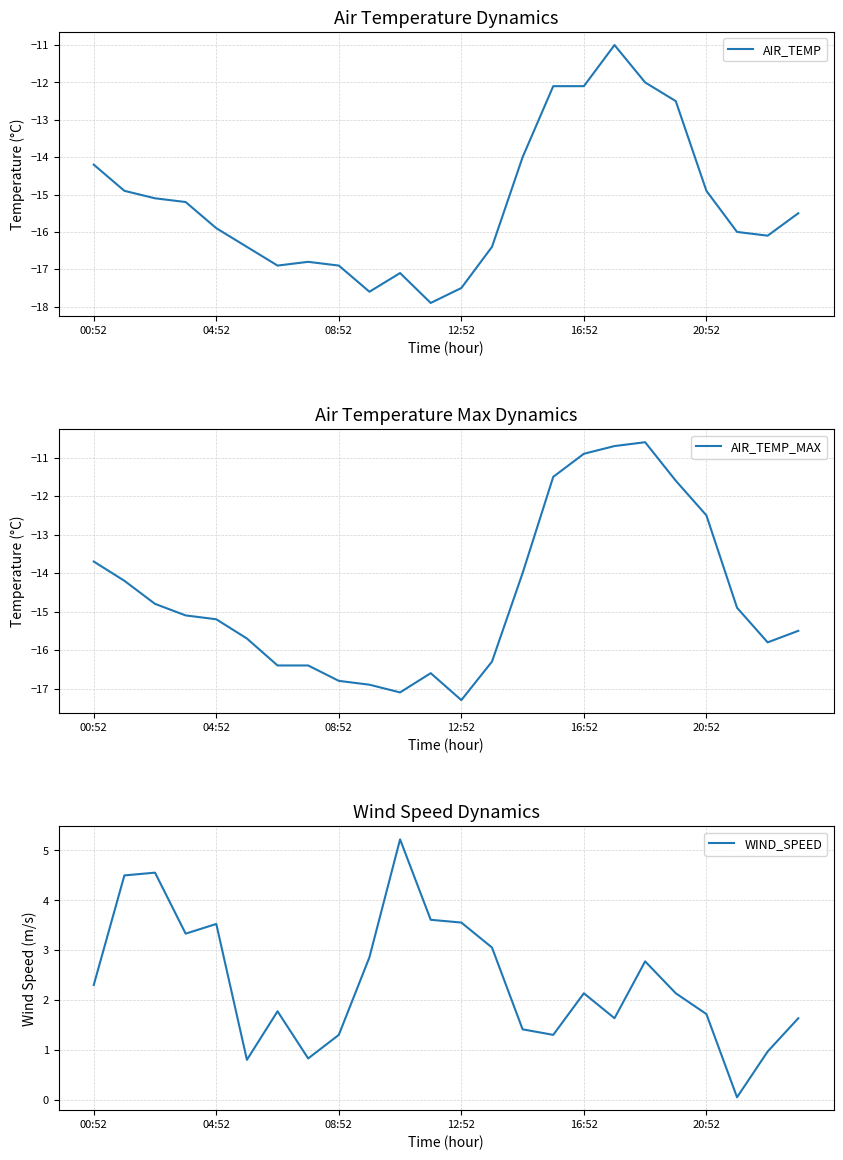

What is the approximate value of WIND_SPEED at 16:52?

2.1